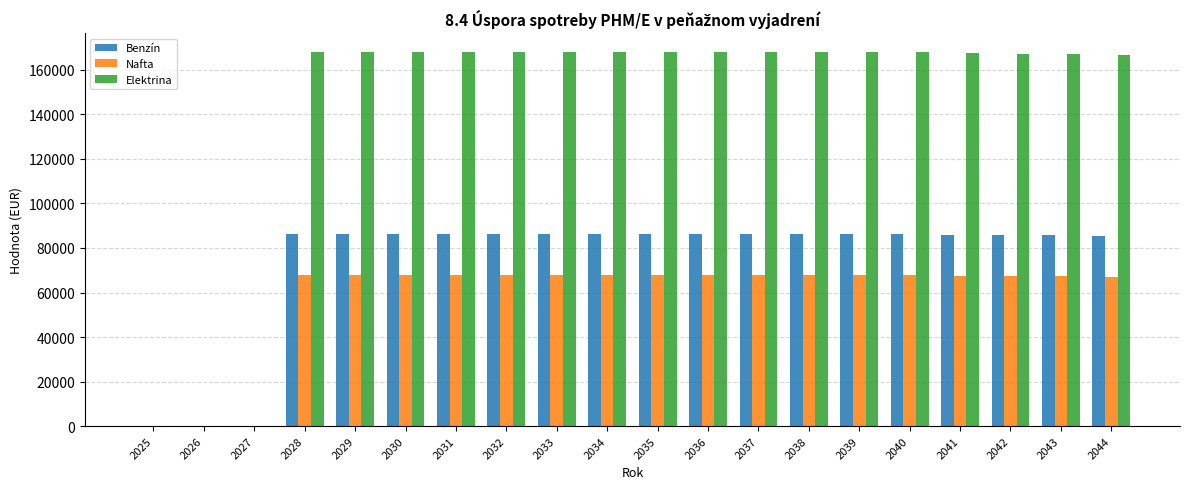

What is the total value across all series at 2041?

321183.7